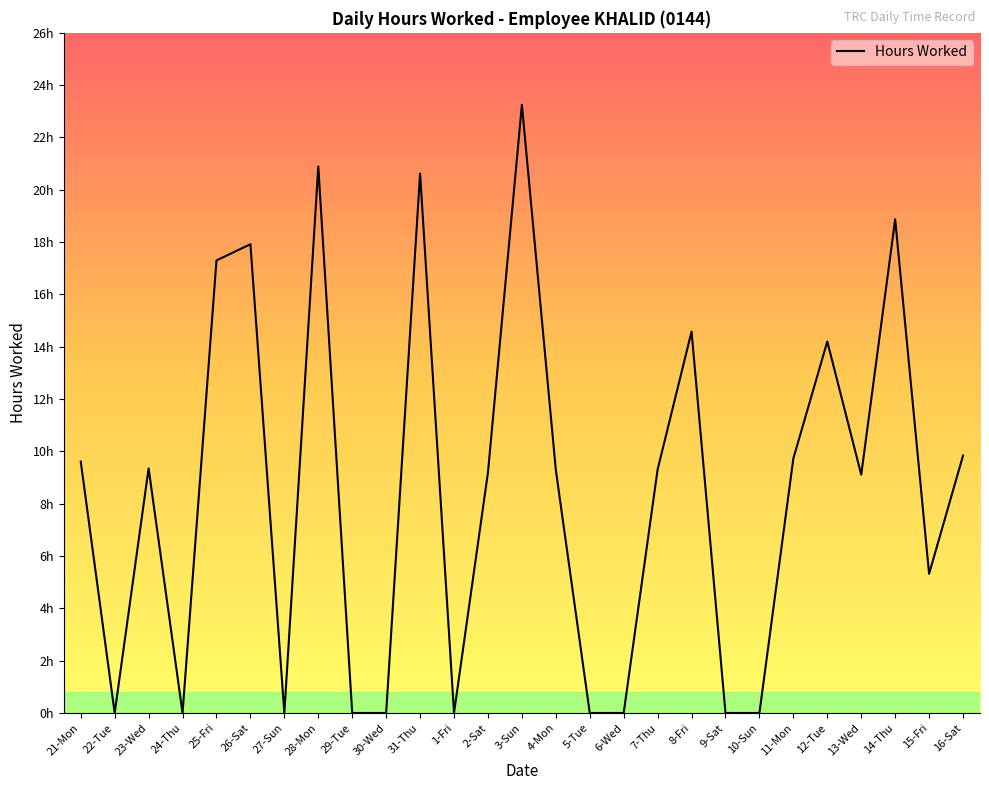

Reading right to left, extract all data points from this chart.

16-Sat=9.8	15-Fri=5.3	14-Thu=18.9	13-Wed=9.1	12-Tue=14.2	11-Mon=9.7	10-Sun=0.0	9-Sat=0.0	8-Fri=14.6	7-Thu=9.3	6-Wed=0.0	5-Tue=0.0	4-Mon=9.3	3-Sun=23.2	2-Sat=9.2	1-Fri=0.0	31-Thu=20.6	30-Wed=0.0	29-Tue=0.0	28-Mon=20.9	27-Sun=0.0	26-Sat=17.9	25-Fri=17.3	24-Thu=0.0	23-Wed=9.3	22-Tue=0.0	21-Mon=9.6